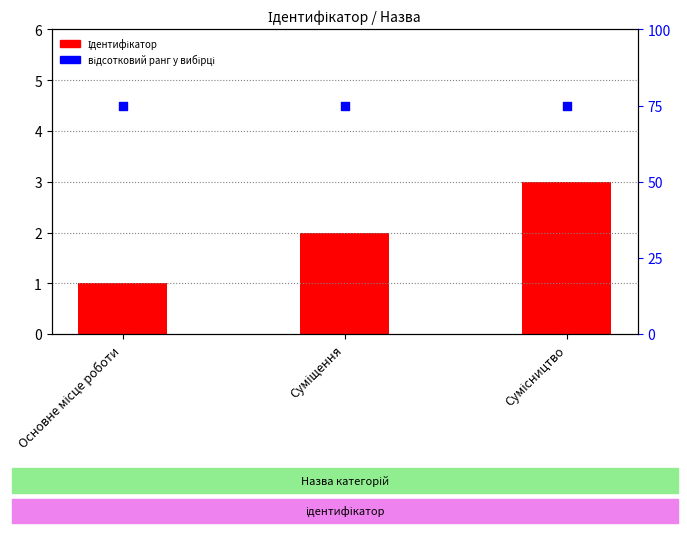

Is the value of відсотковий ранг у вибірці at Основне місце роботи greater than the value of Ідентифікатор at Суміщення?

Yes